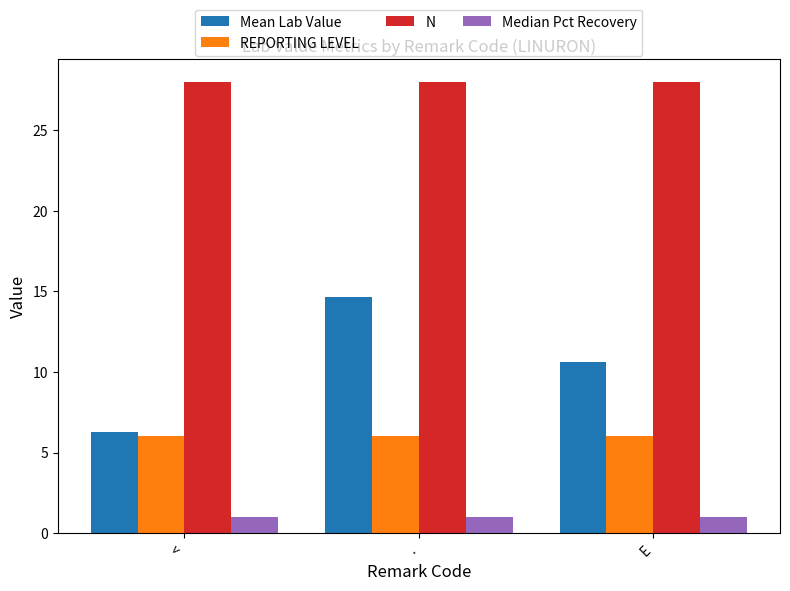

What is the label of the 1st bar from the left?

<